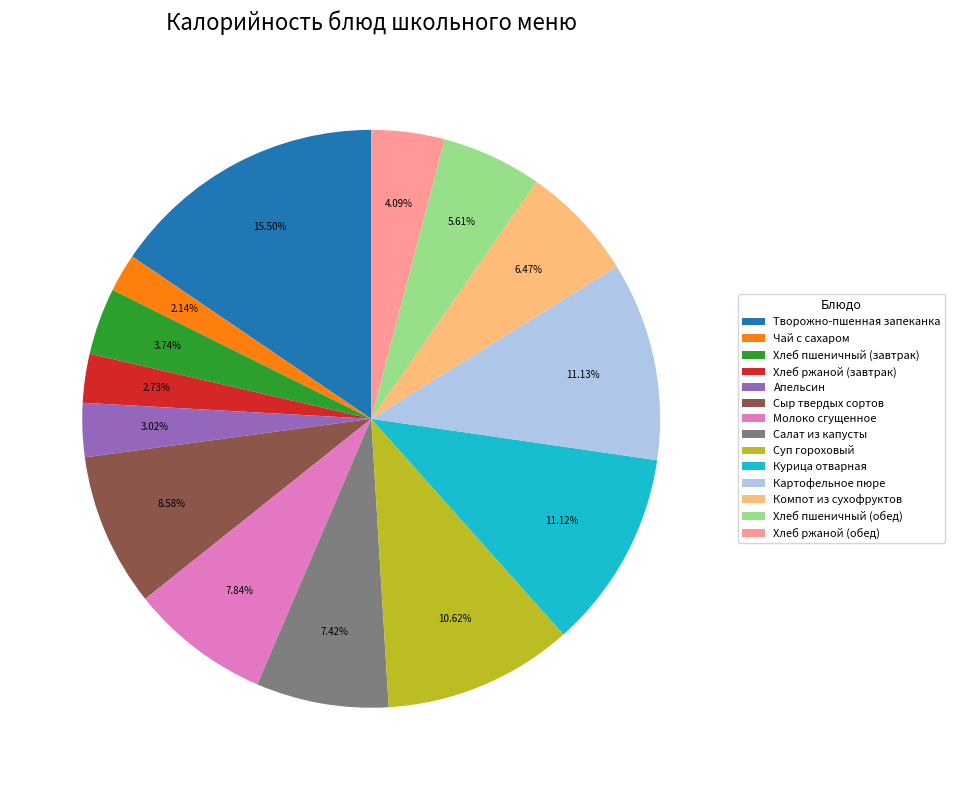

Is there any slice that represents more than half of the pie?

No